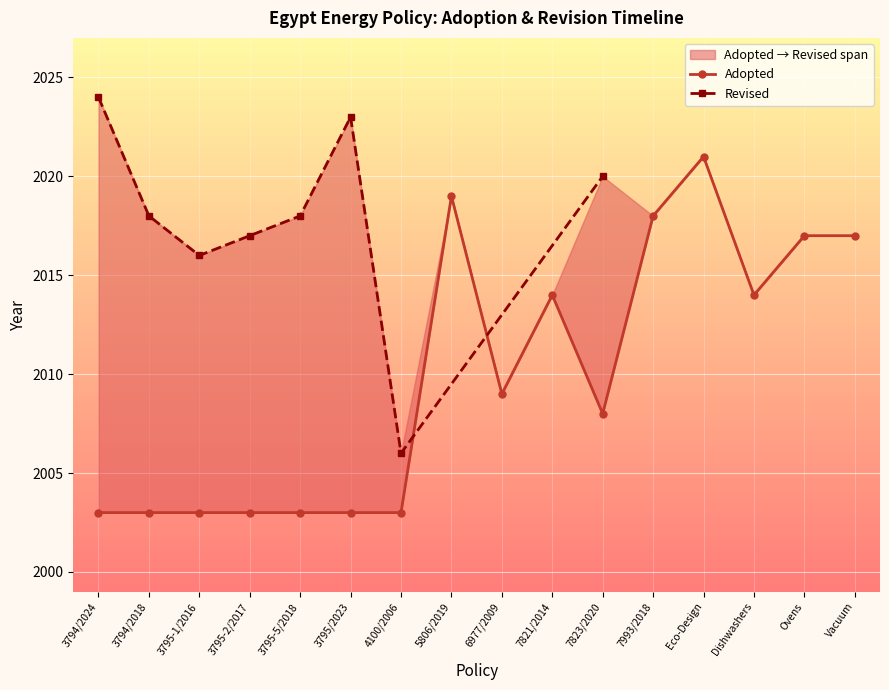

What is the change in value from 3794/2018 to 7993/2018?

+15